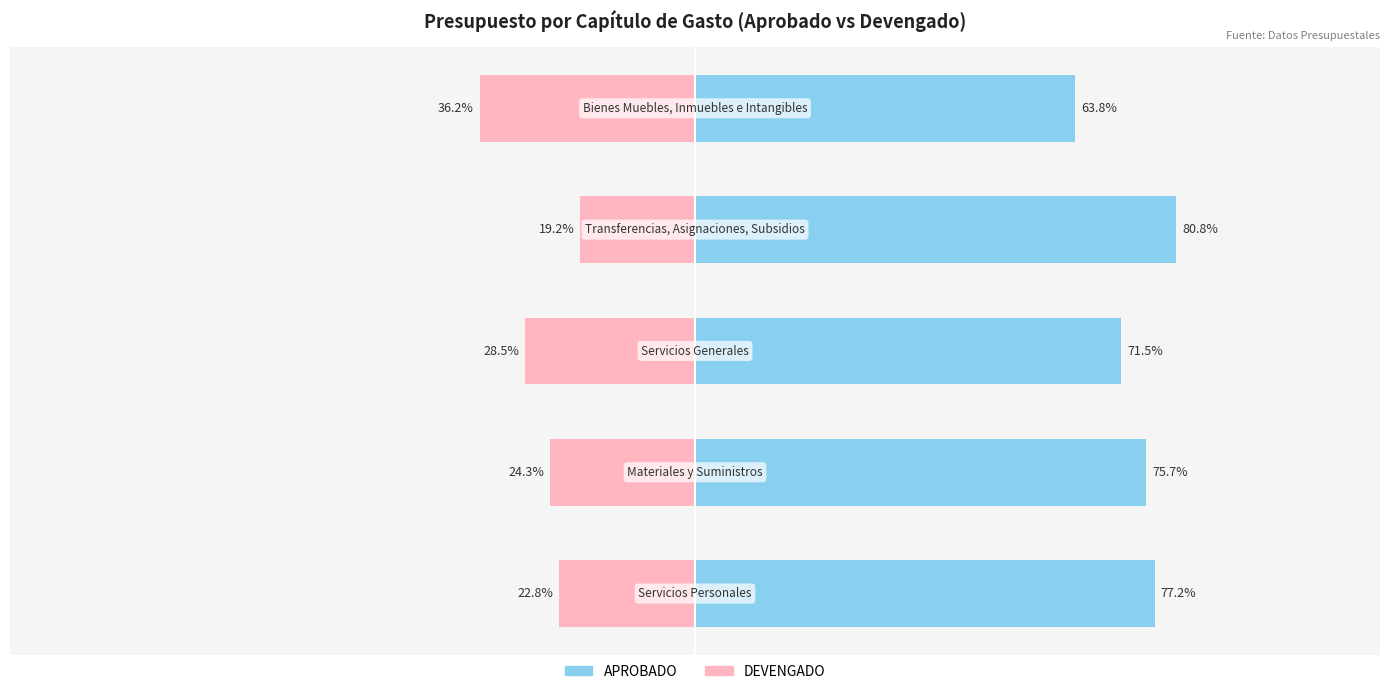

What is the smallest value displayed?

-36.2